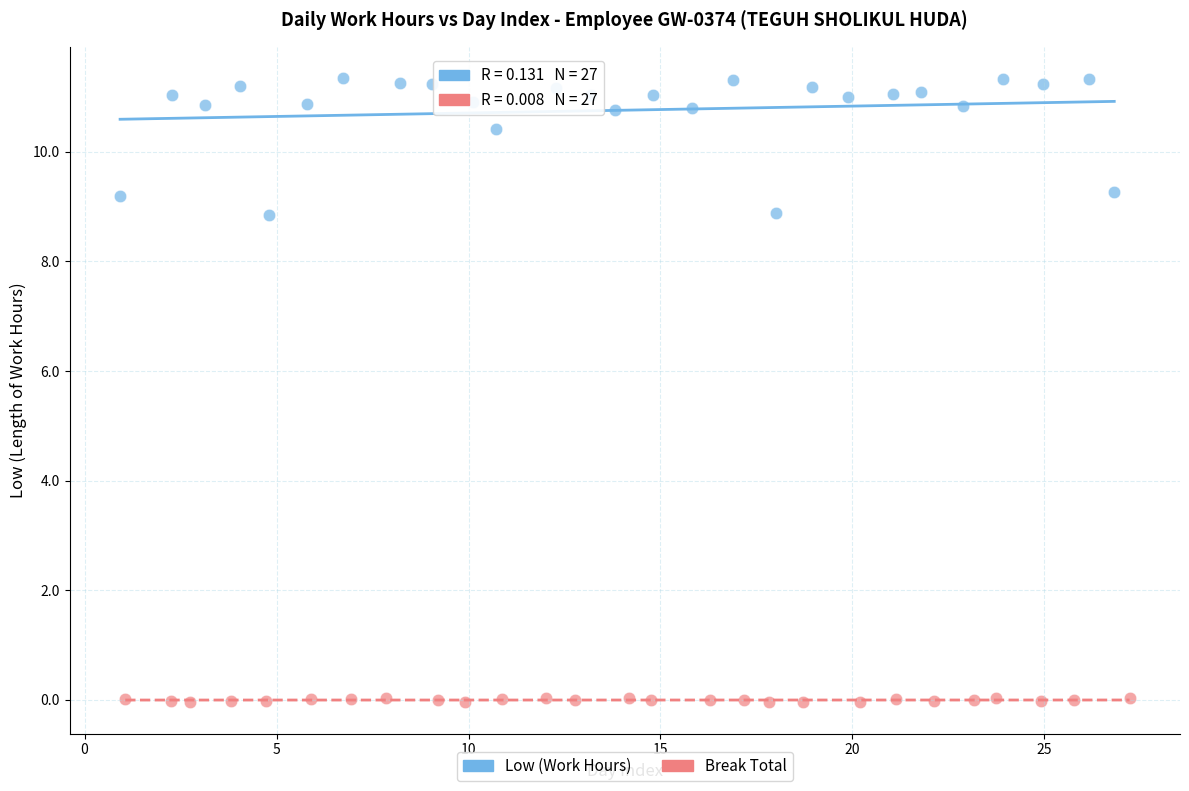

Which series has the widest spread of Y values?

Low (Work Hours)